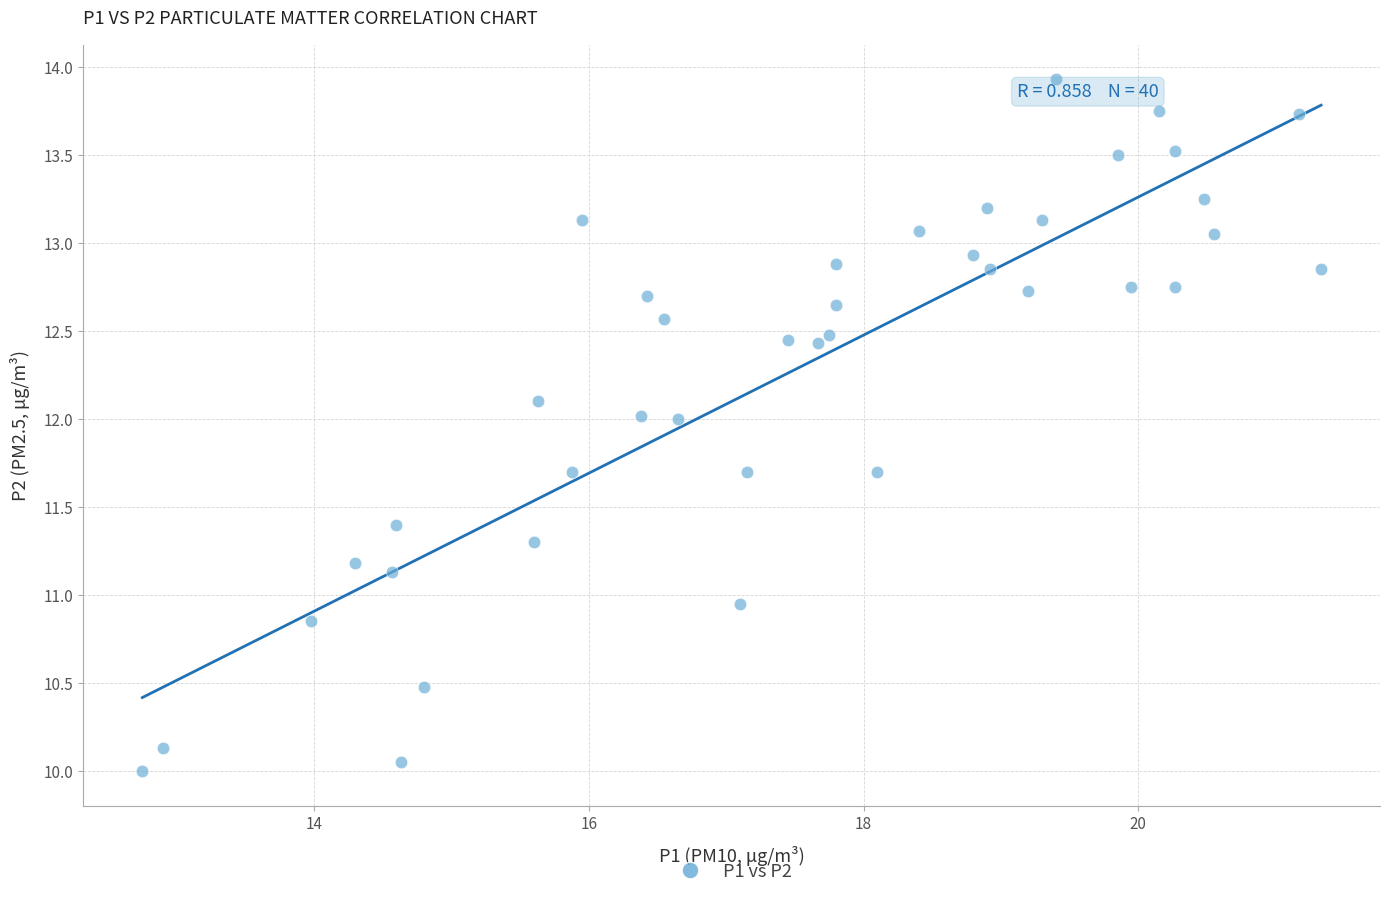

What is the range of X values (max minus min)?

8.6